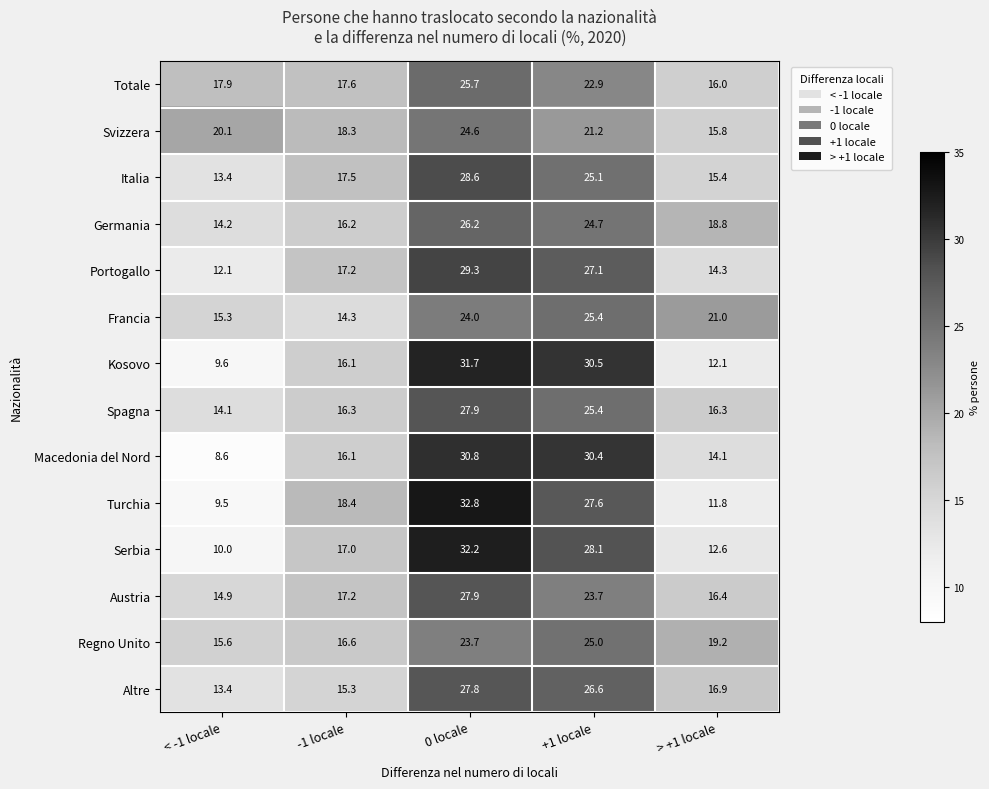

Which series changed the most between < -1 locale and +1 locale?

Macedonia del Nord